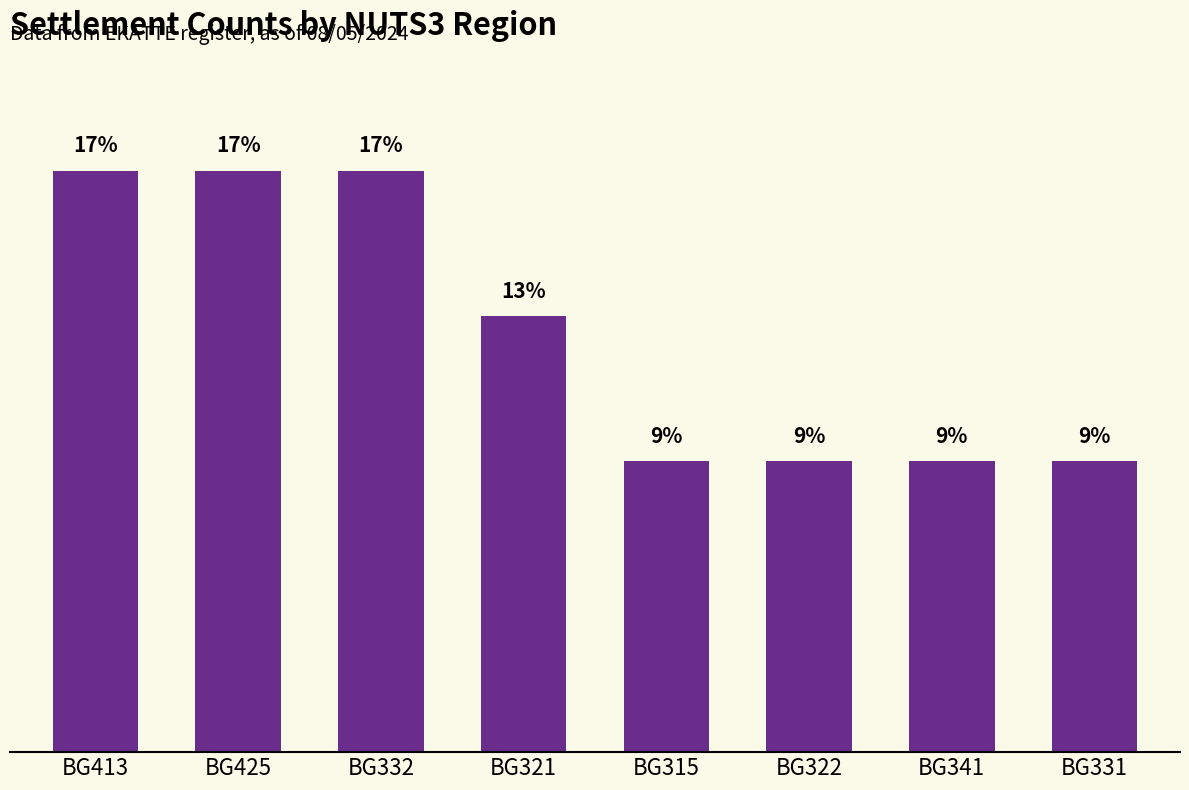

Are the bars horizontal?

No